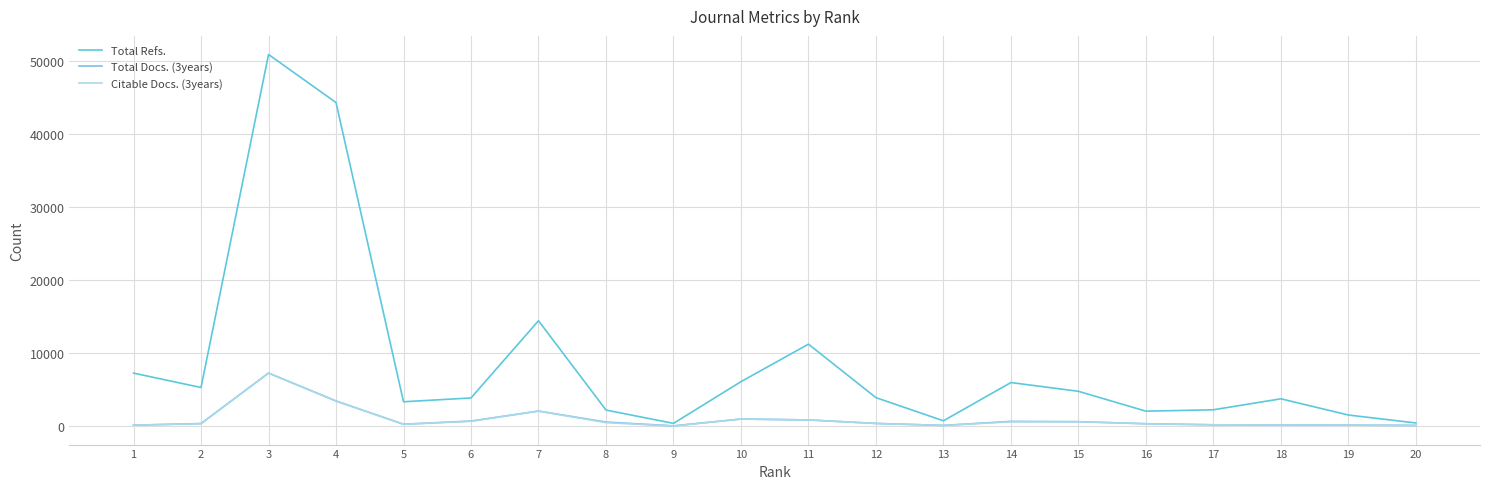

How many interior local valleys does the Total Refs. series have?

5